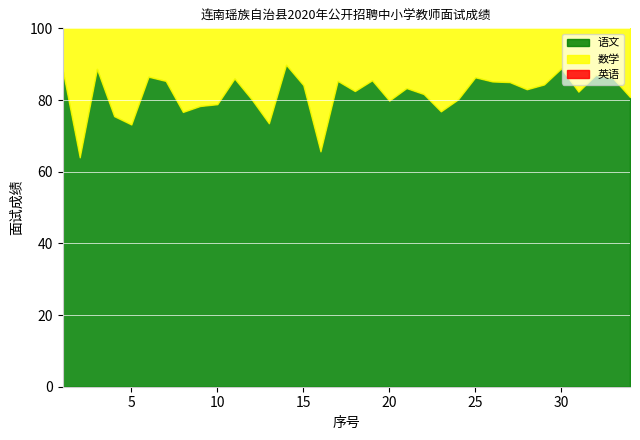

True or false: 数学 and 英语 cross at least once.

False